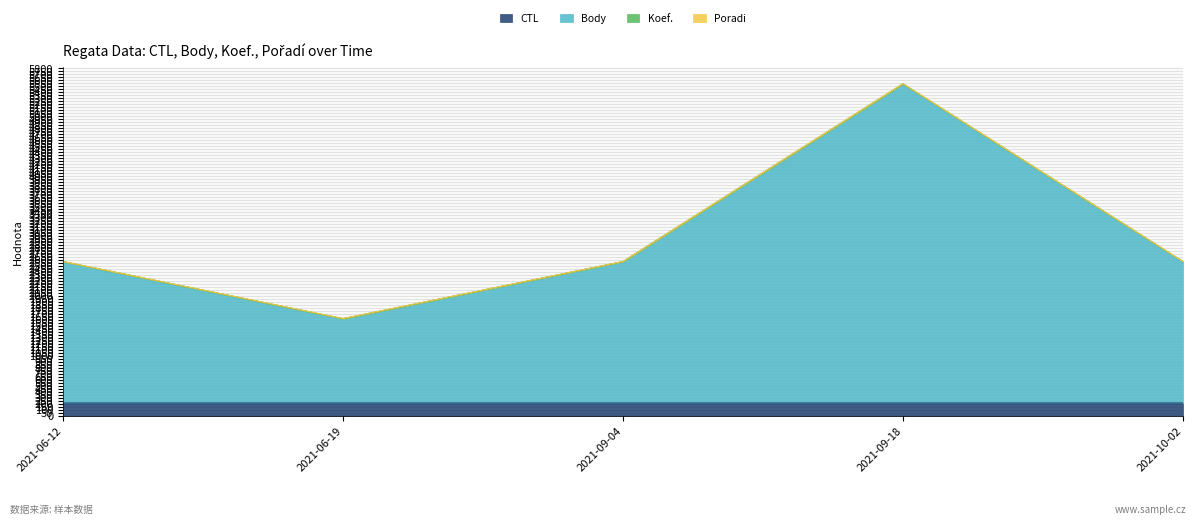

How many values in the Body series exceed 2571?

4